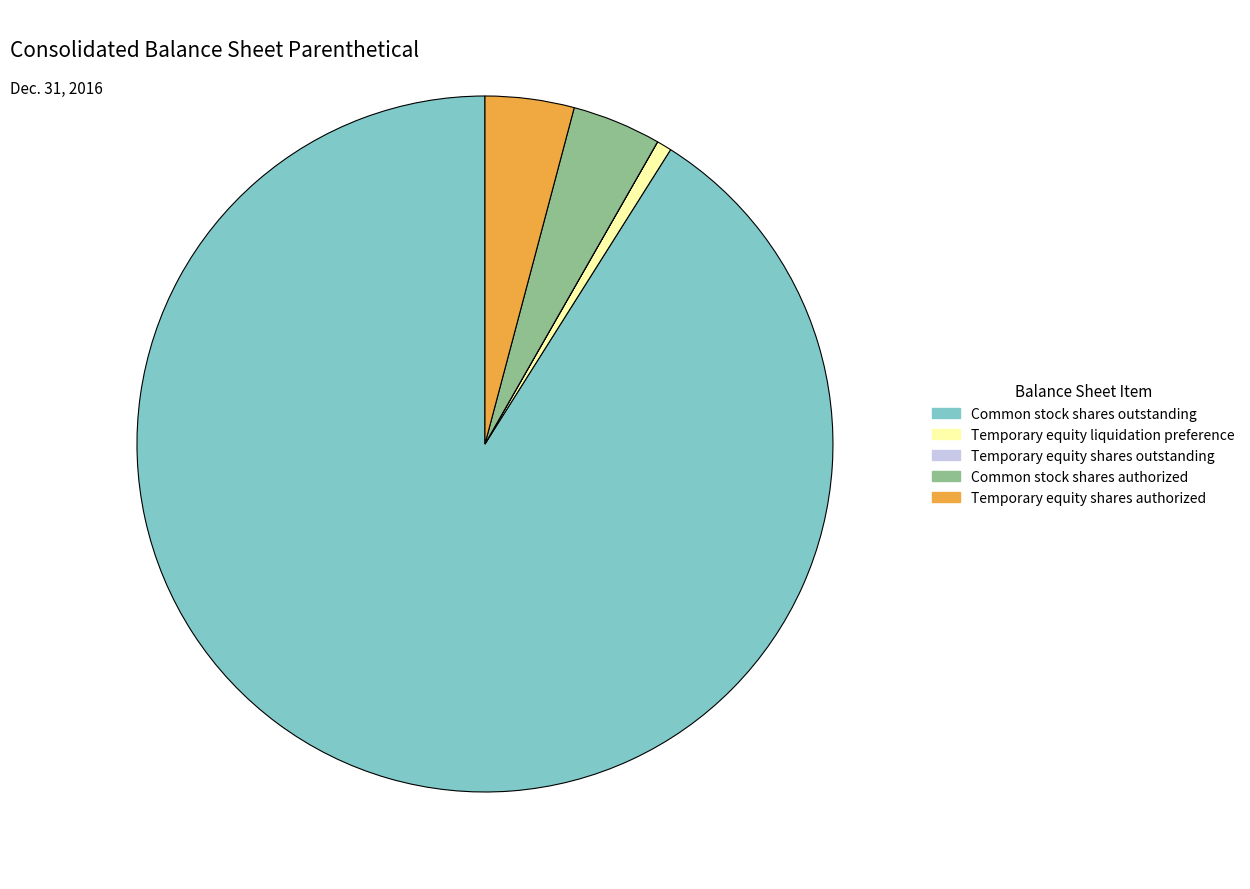

Is the sum of Common stock shares authorized and Temporary equity shares authorized greater than half?

No